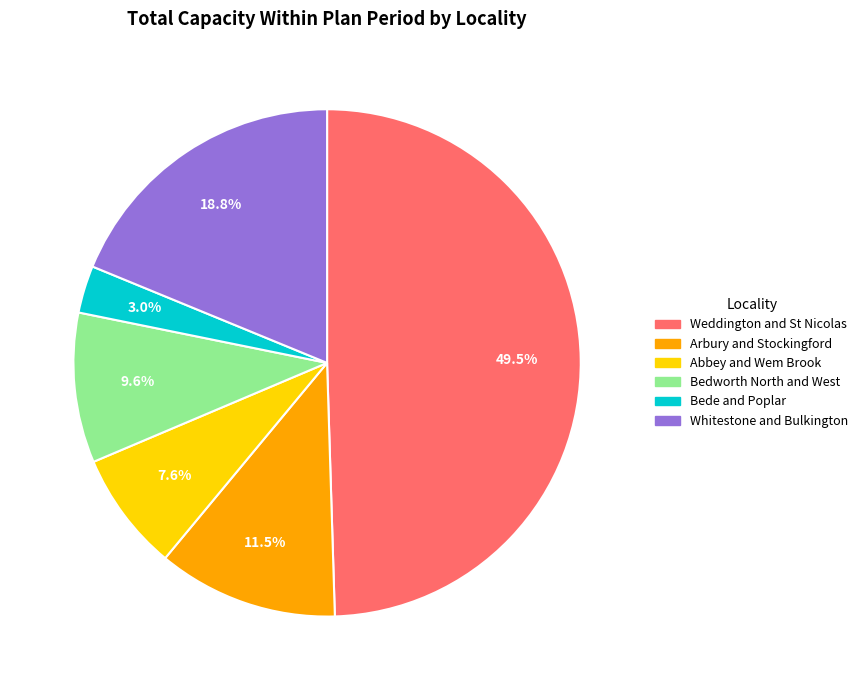

Is Arbury and Stockingford the majority of the pie?

No